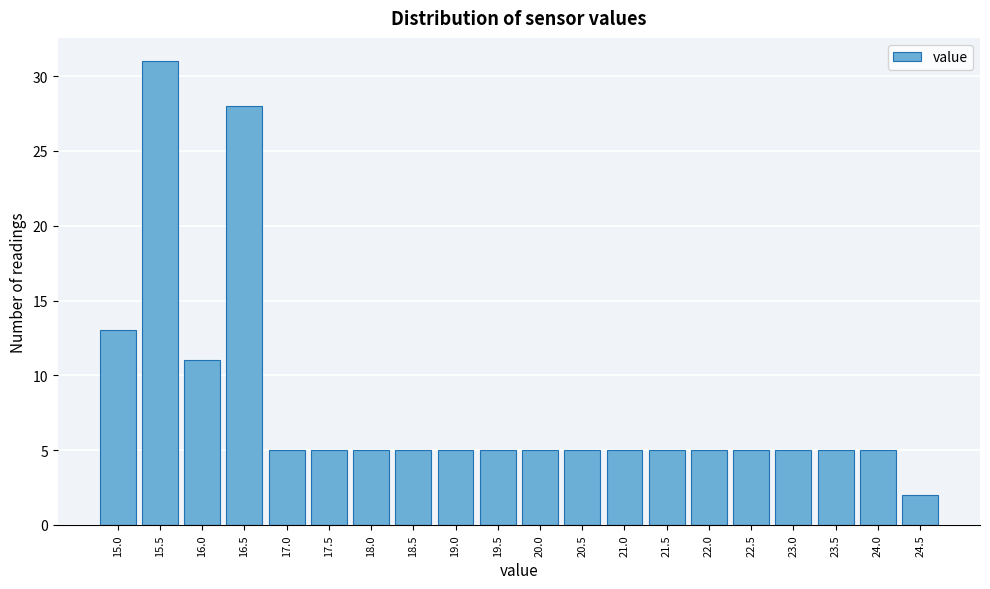

Reading left to right, transcribe this chart: for each bar, give the range it covers on the x-axis and its height. The values are not printed on the chart, so give them approximately, as read against the axis.

14.75 to 15.25: 13
15.25 to 15.75: 31
15.75 to 16.25: 11
16.25 to 16.75: 28
16.75 to 17.25: 5
17.25 to 17.75: 5
17.75 to 18.25: 5
18.25 to 18.75: 5
18.75 to 19.25: 5
19.25 to 19.75: 5
19.75 to 20.25: 5
20.25 to 20.75: 5
20.75 to 21.25: 5
21.25 to 21.75: 5
21.75 to 22.25: 5
22.25 to 22.75: 5
22.75 to 23.25: 5
23.25 to 23.75: 5
23.75 to 24.25: 5
24.25 to 24.75: 2